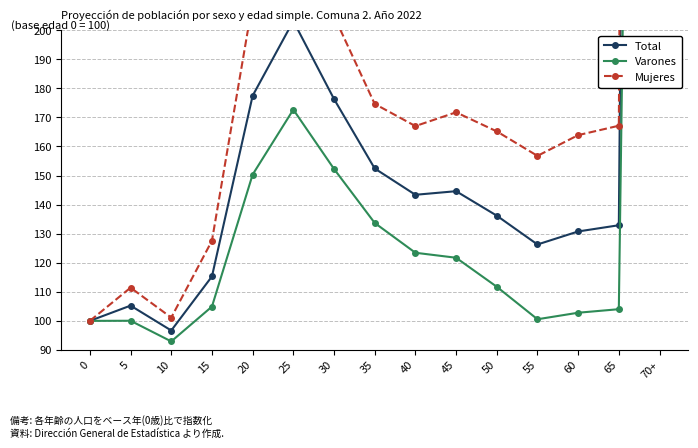

True or false: Varones has more than 0 points higher than both neighbors.

True